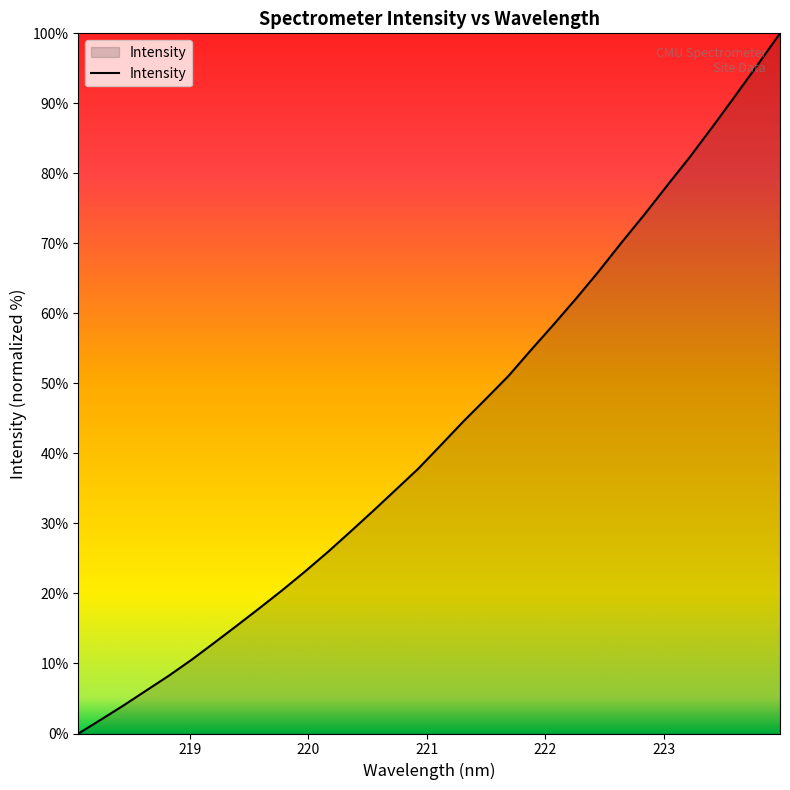

Does the chart display data point markers on the line(s)?

No